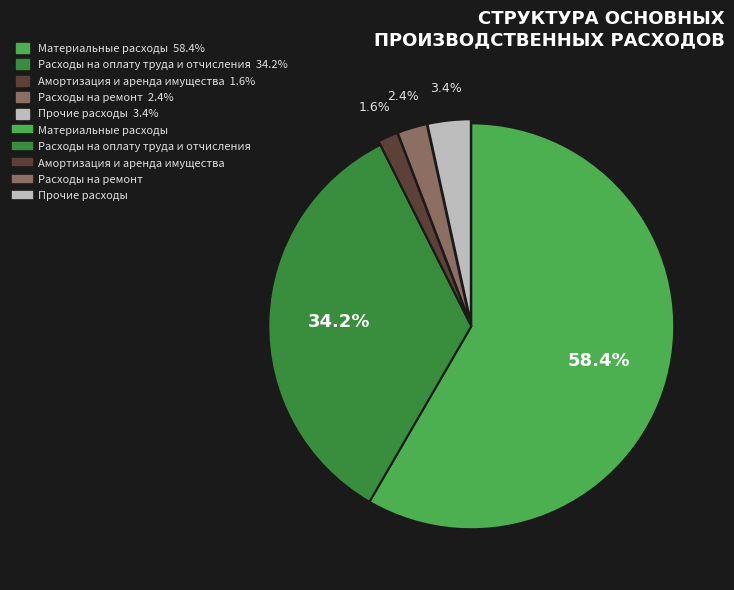

Does any single category account for the majority?

Yes